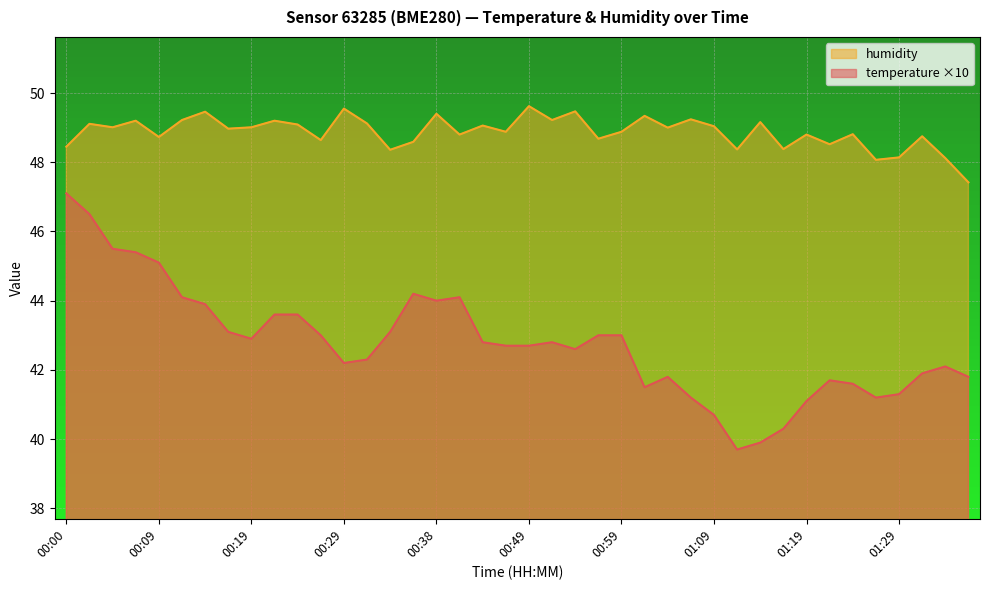

At which category is the sum across all series the highest?

00:02